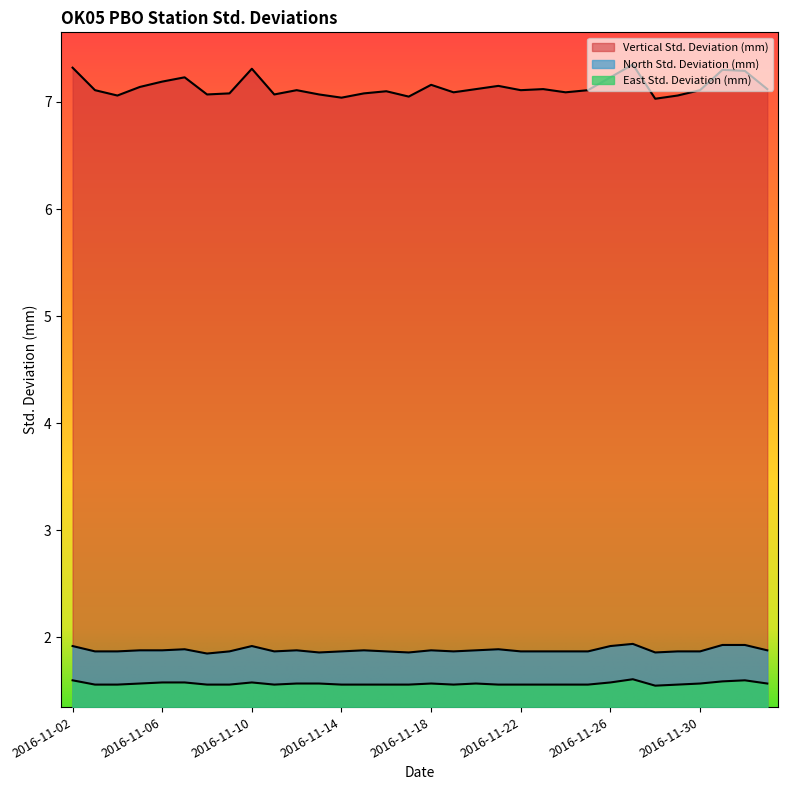

What is the value of the East Std. Deviation (mm) point at the 14th from the left?

1.6